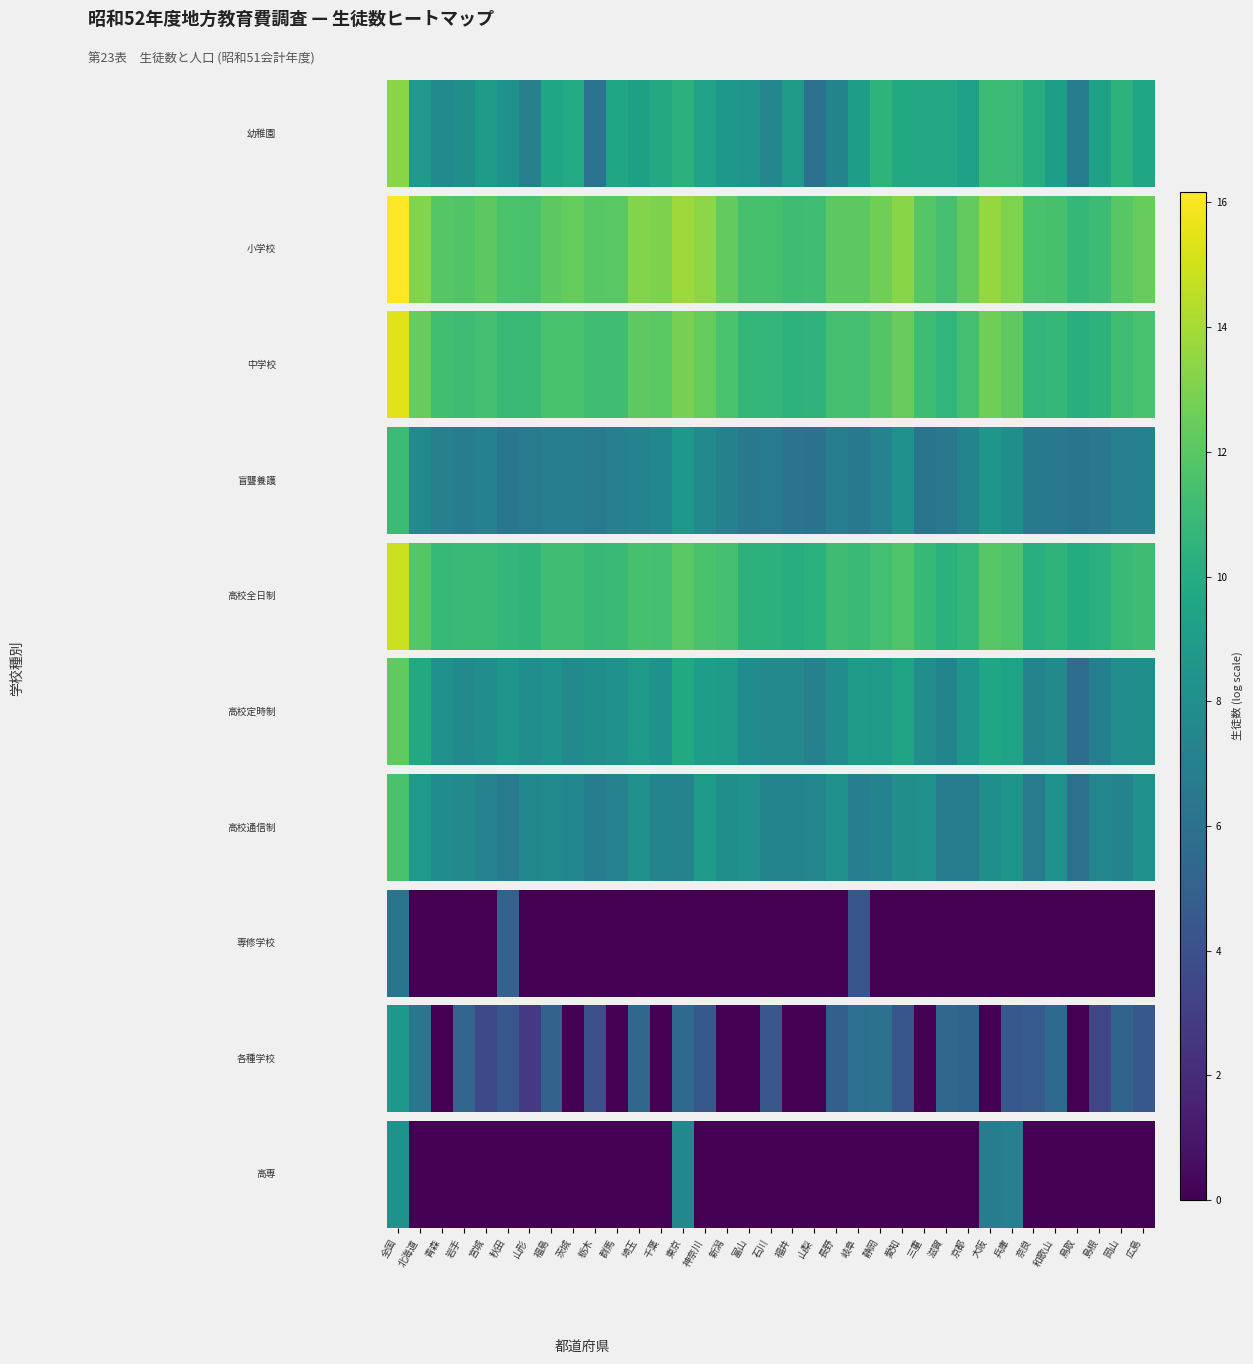

The value at 千葉 is 5.7. True or false?

False